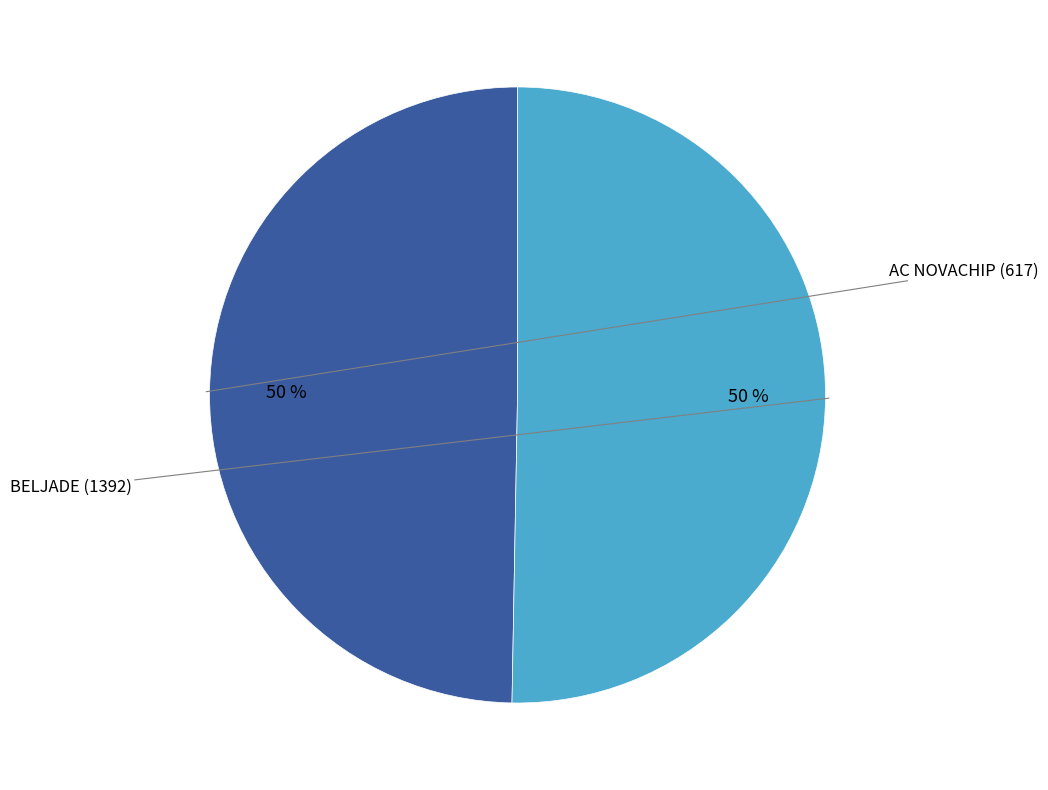

Does any single category account for the majority?

Yes